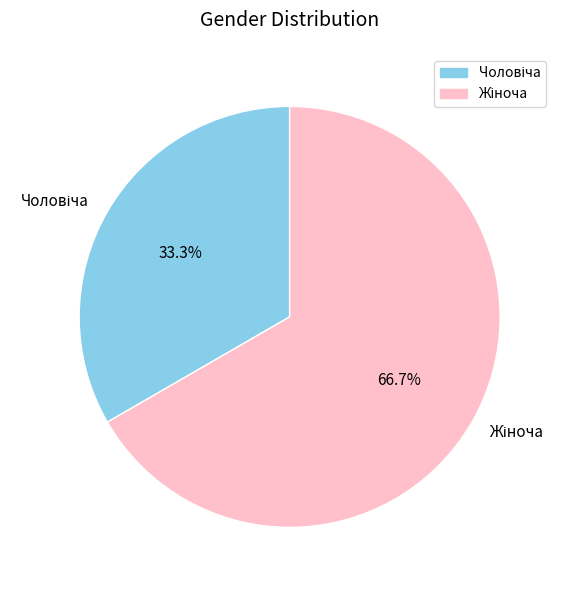

How many slices are in this pie chart?

2